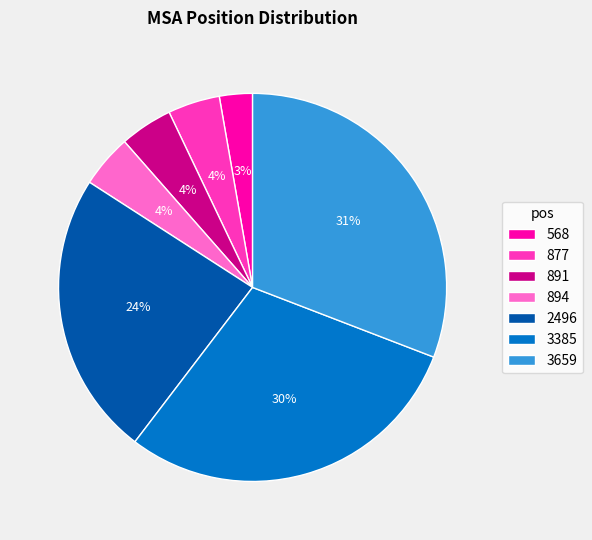

The 877 slice represents 17% of the pie. True or false?

False